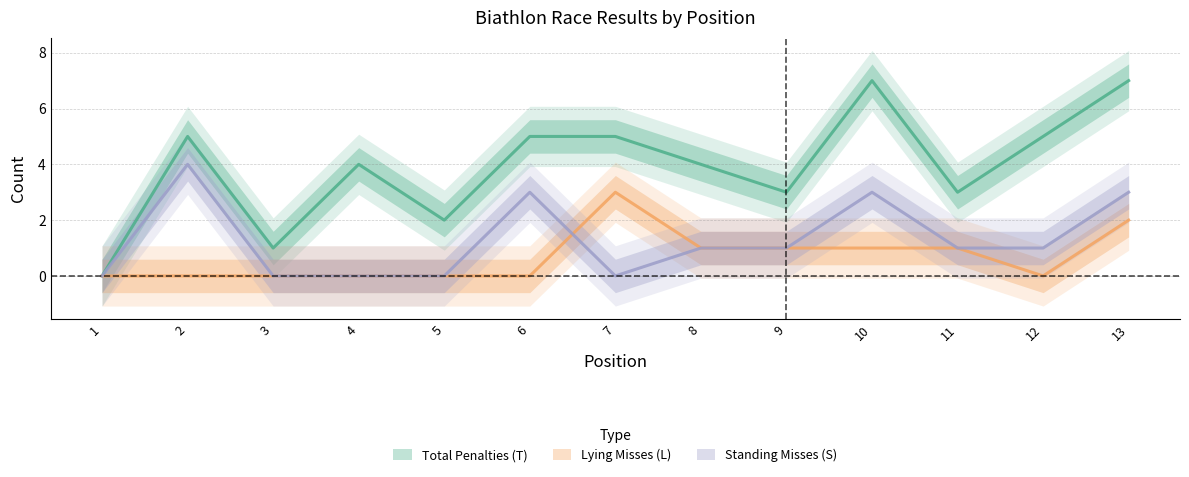

Which category has the highest value across all series?

10